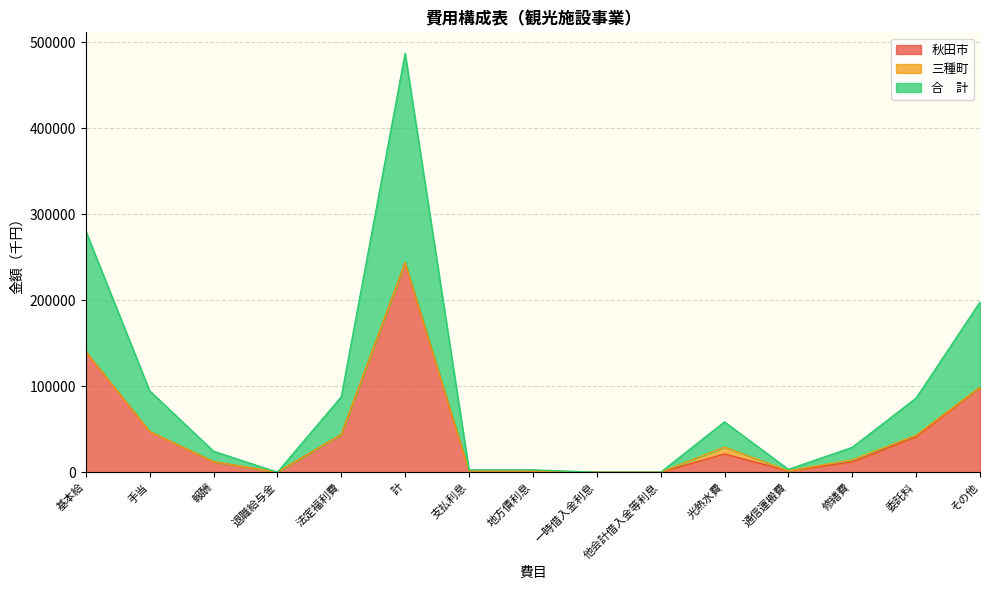

How many lines are shown in the chart?

3